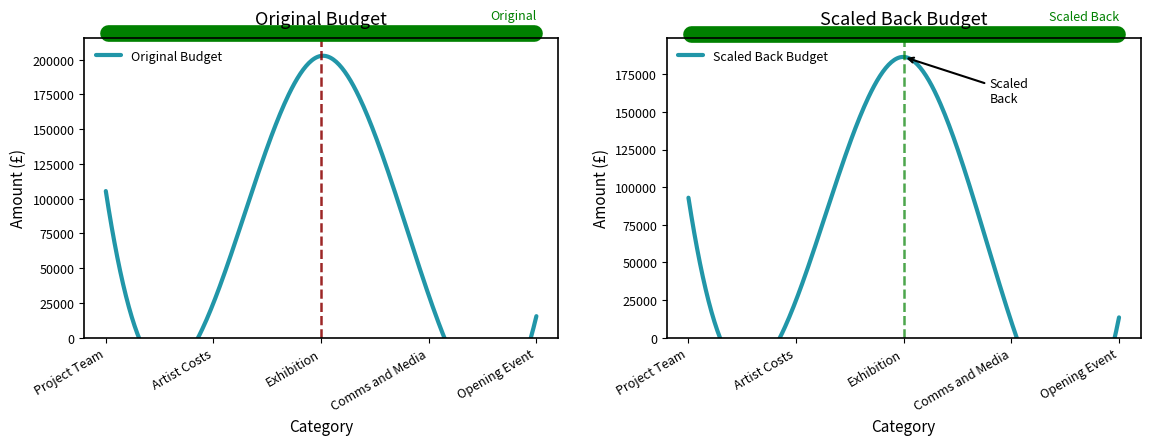

True or false: Scaled Back Budget and Original Budget cross at least once.

False